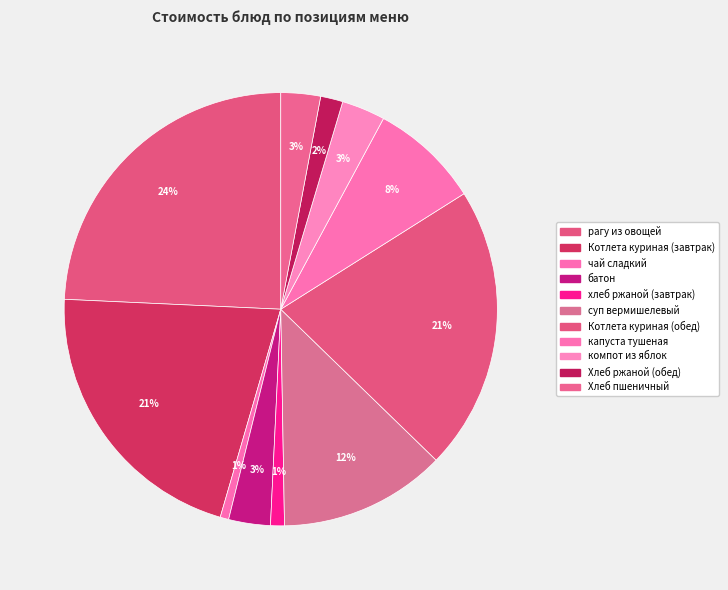

Which category has the biggest portion of the pie?

рагу из овощей